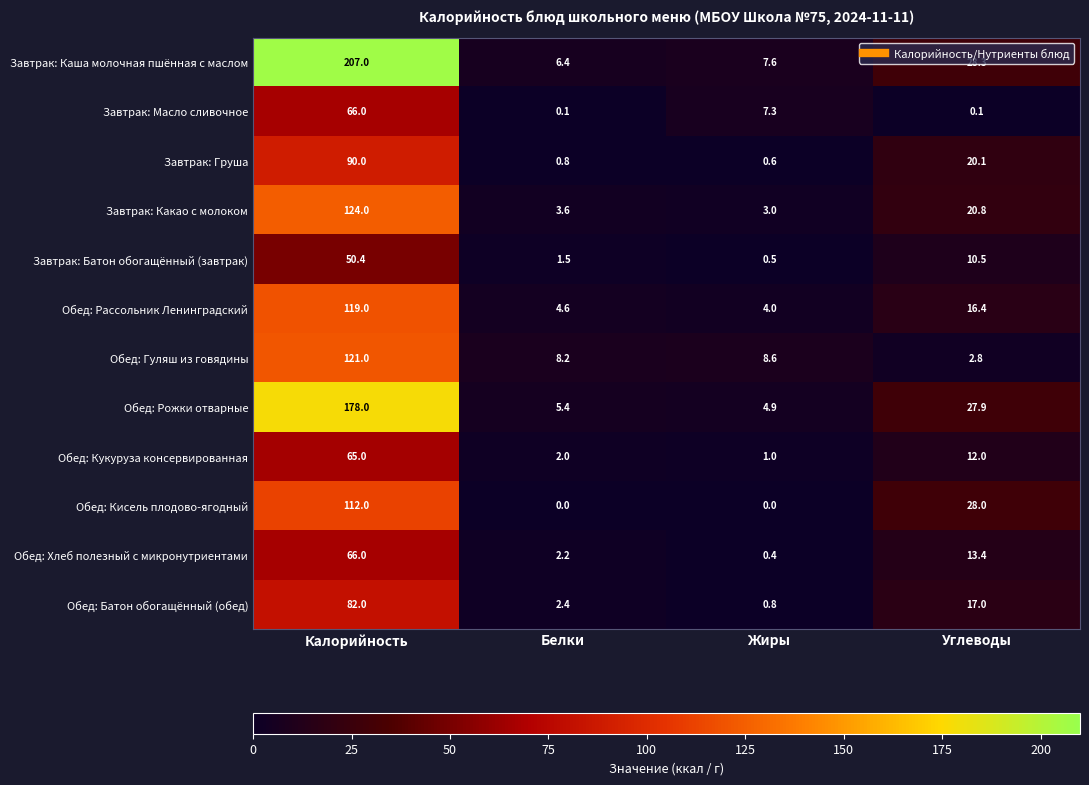

At which category is the sum across all series the highest?

Калорийность